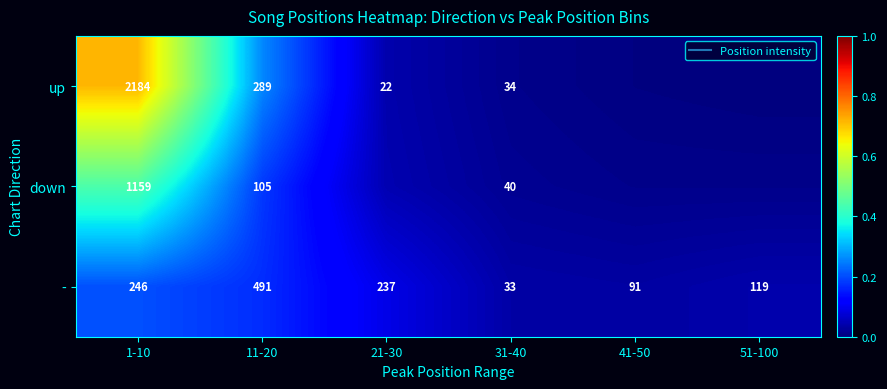

Is it true that up equals 0.0 at 41-50?

False